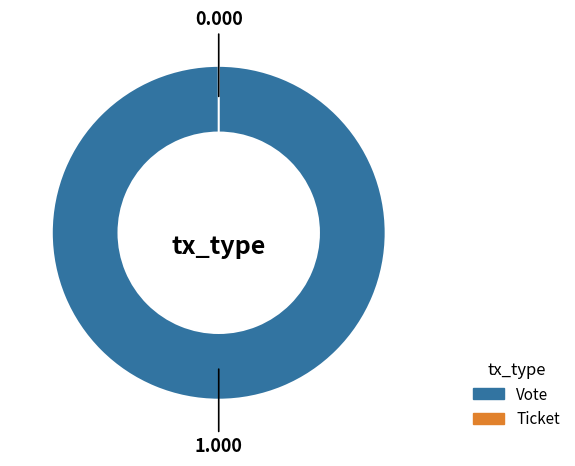

To the nearest percent, what percentage of the pie is Vote?

100%